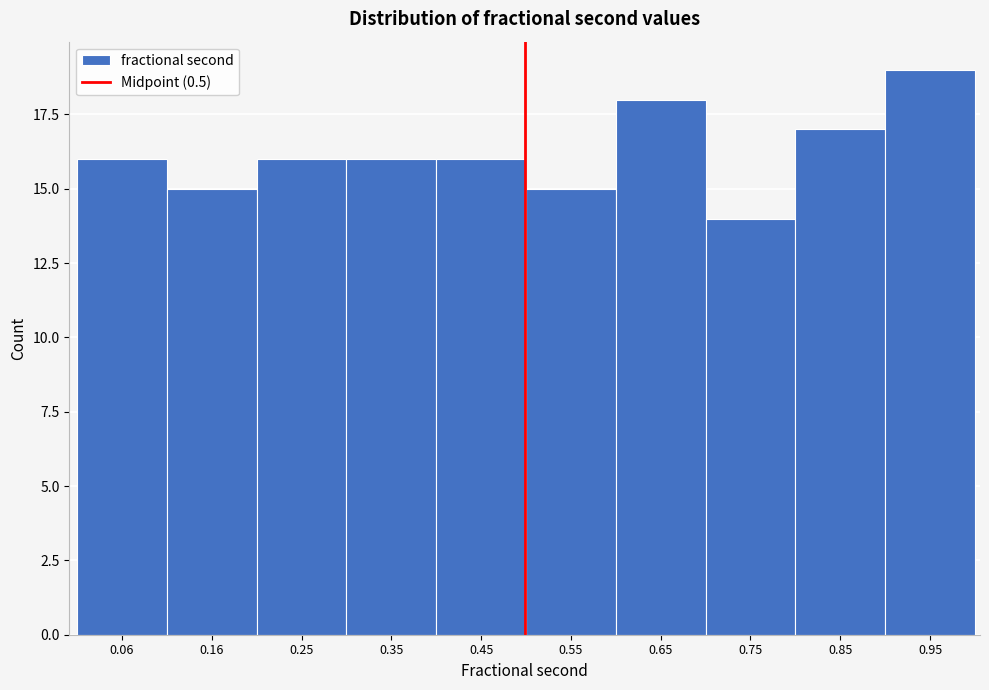

Which range on the x-axis has the tallest bar?

0.90 to 0.99